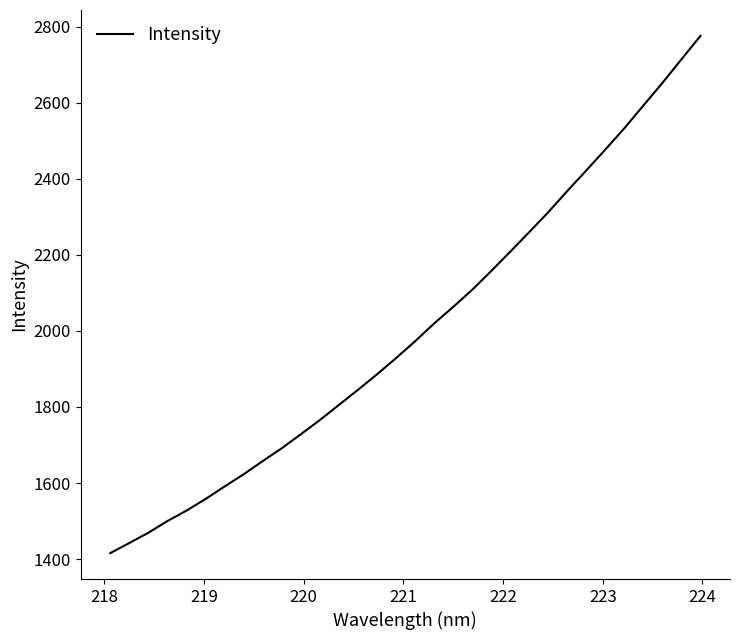

What is the greatest value displayed?

2776.0